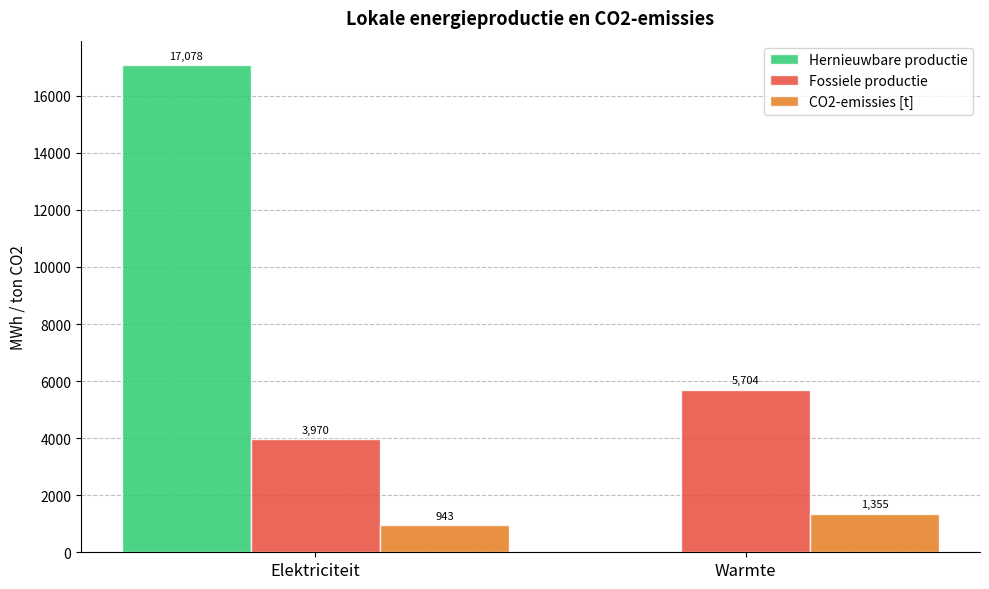

Between Elektriciteit and Warmte, which series saw the biggest shift?

Hernieuwbare productie